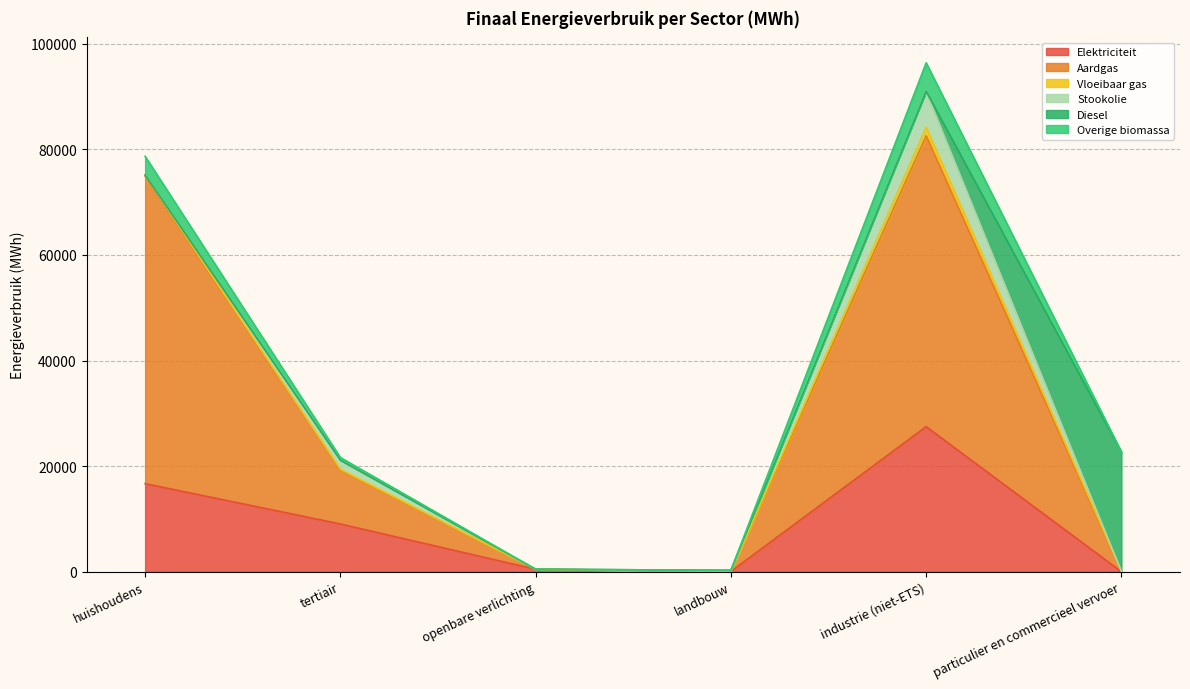

What is the total value across all series at tertiair?

21625.7